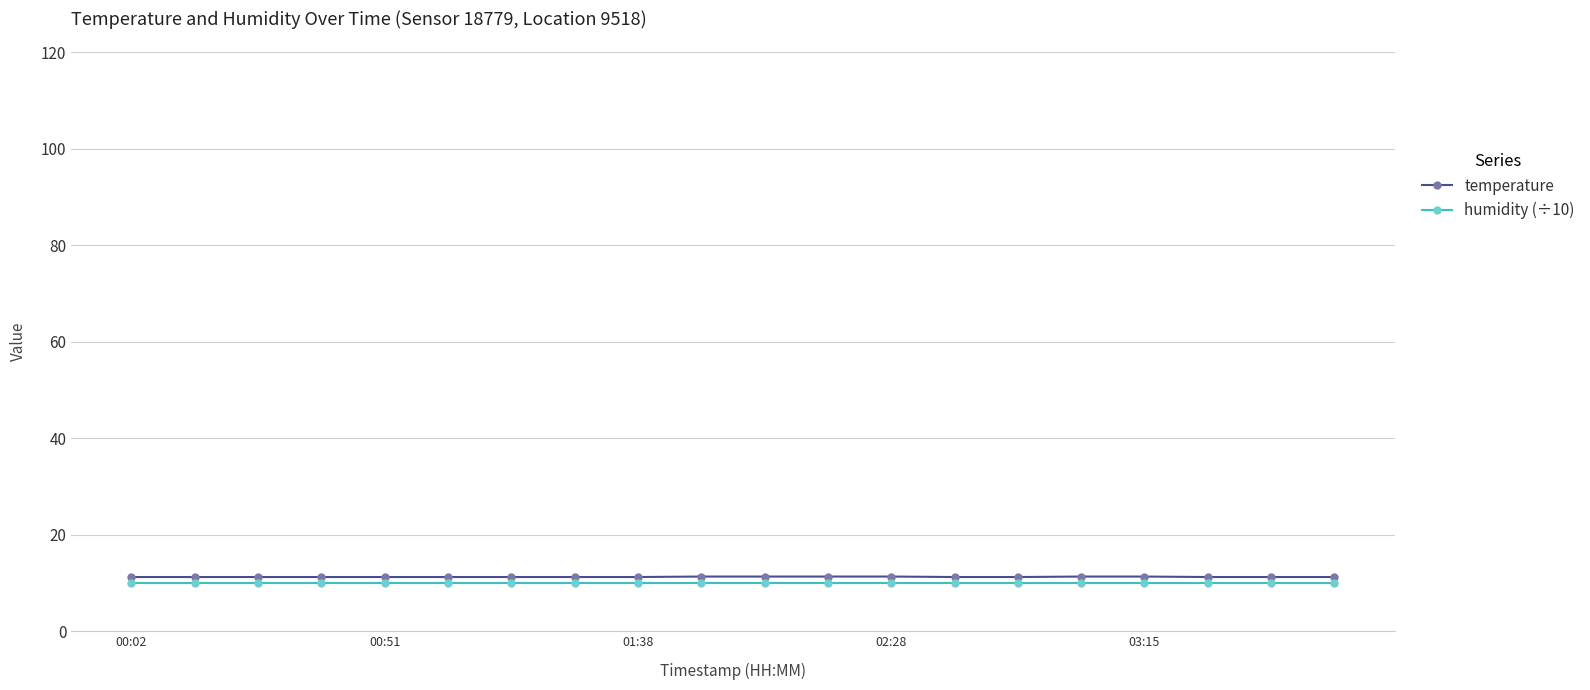

Which series has the widest spread of values?

temperature